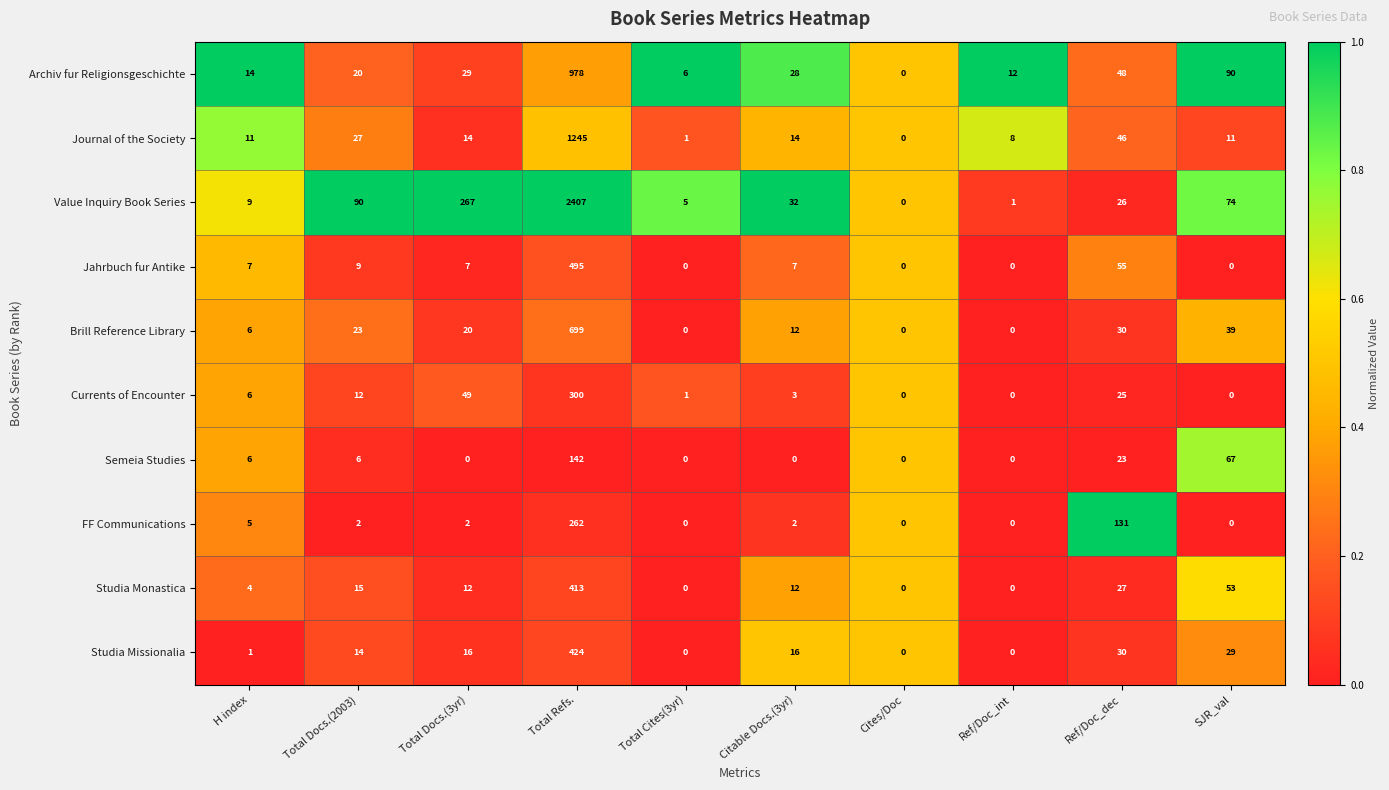

What is the total value across all series at Citable Docs.(3yr)?

126